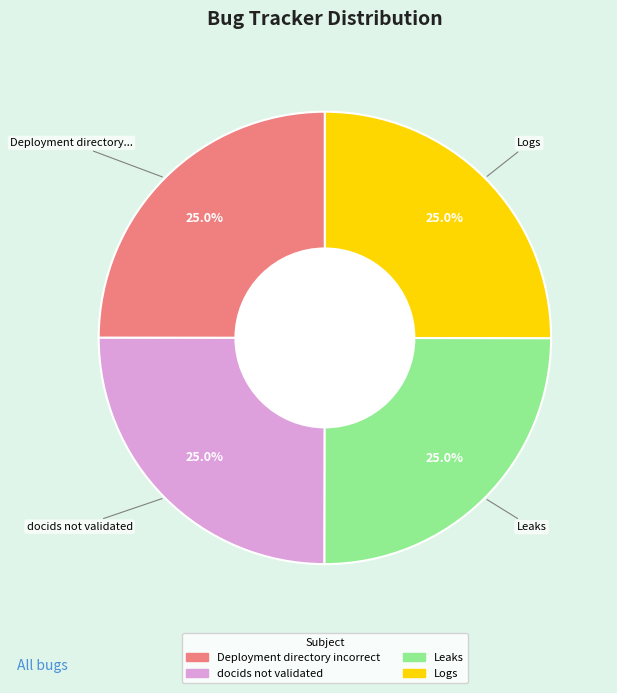

Combined, what portion of the pie is docids not validated and Logs?

50.0%